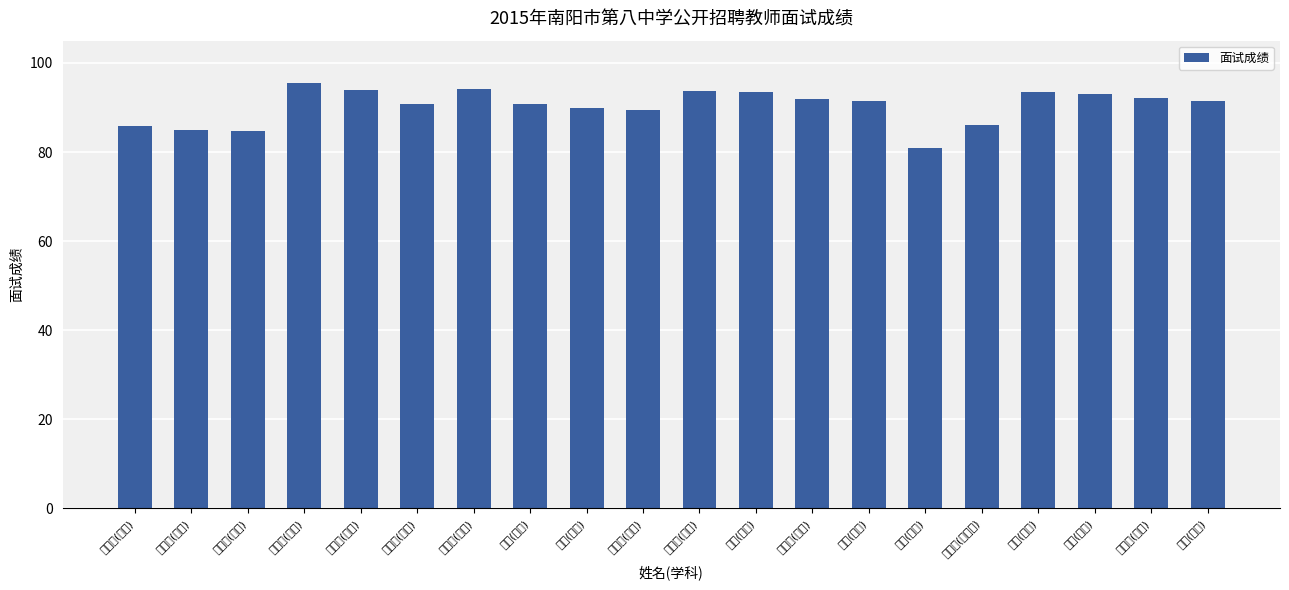

Reading right to left, extract all data points from this chart.

91.4	92.2	93.0	93.5	86.0	81.0	91.4	92.0	93.4	93.8	89.4	89.8	90.8	94.2	90.8	93.8	95.6	84.8	85.0	85.8